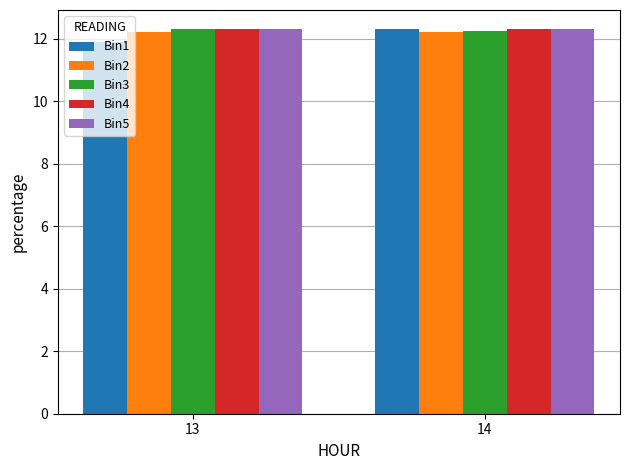

Reading right to left, list all the values displayed in this chart.

Bin1: 14=12.3	13=11.9
Bin2: 14=12.2	13=12.2
Bin3: 14=12.2	13=12.3
Bin4: 14=12.3	13=12.3
Bin5: 14=12.3	13=12.3